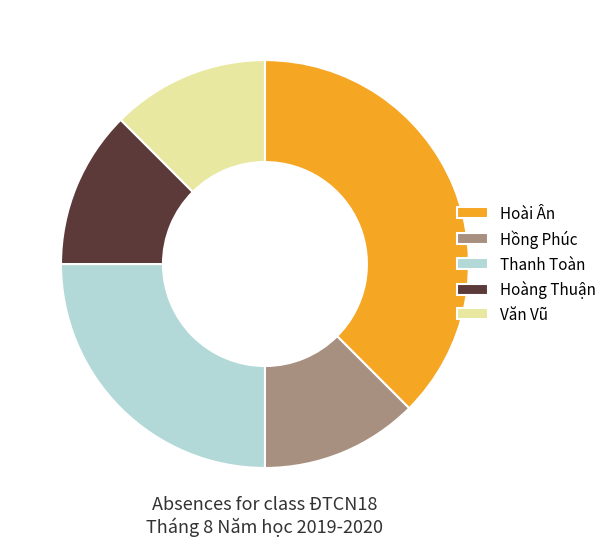

True or false: Văn Vũ accounts for 4% of the total.

False